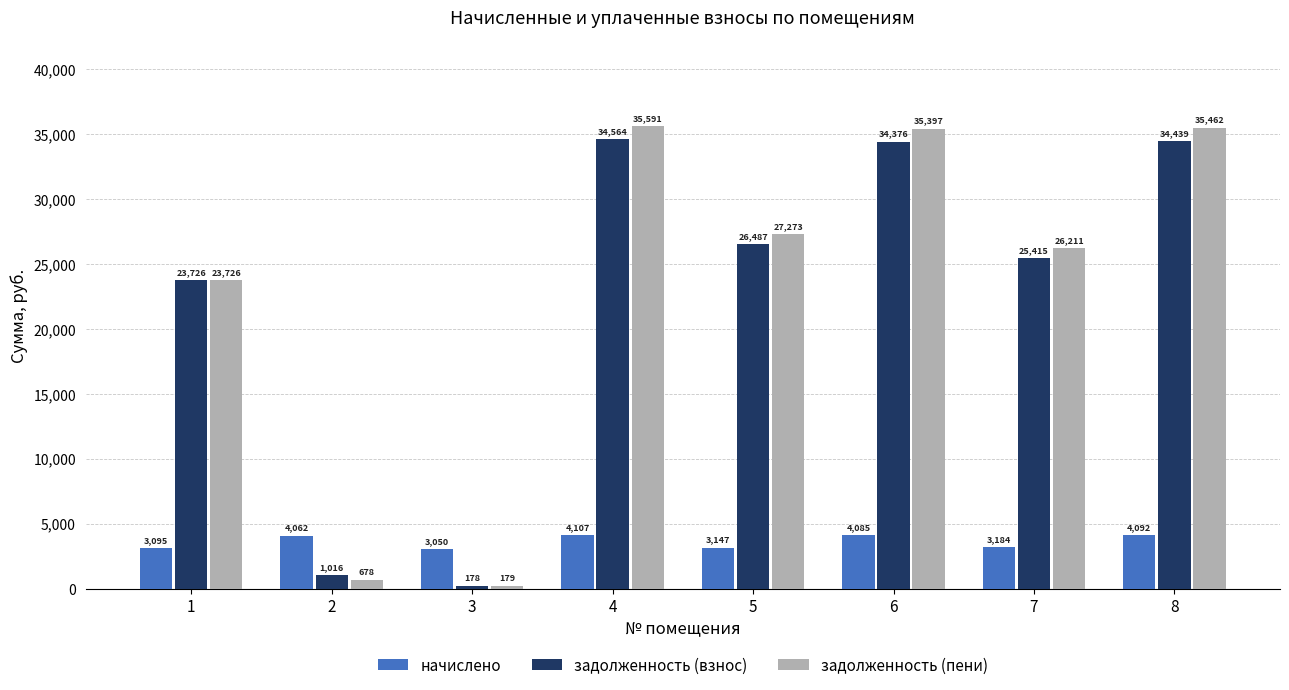

Rank the series at 7 from highest to lowest value.

задолженность (пени), задолженность (взнос), начислено